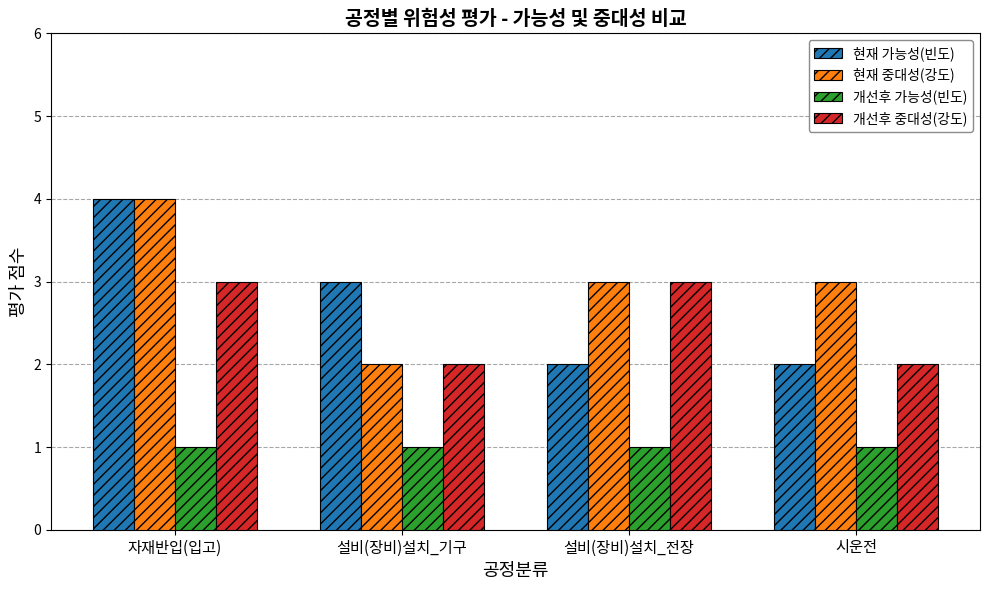

What is the label of the 1st bar from the right?

시운전